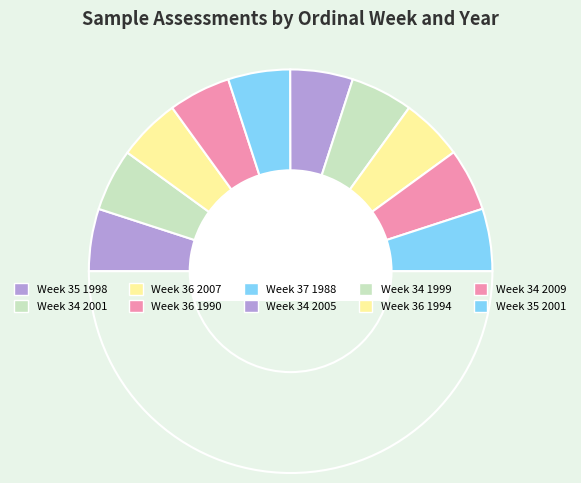

Count the number of slices in the pie.

11